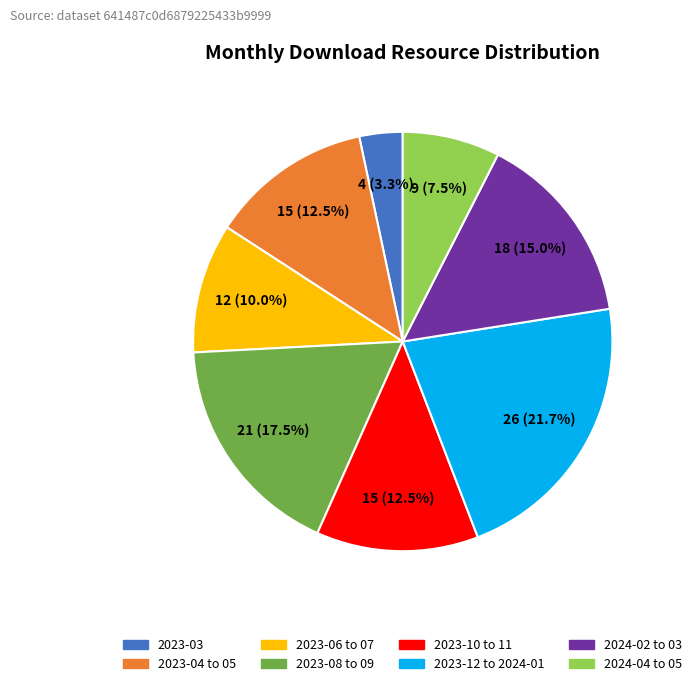

What portion of the pie excludes 2024-04 to 05?

92.5%